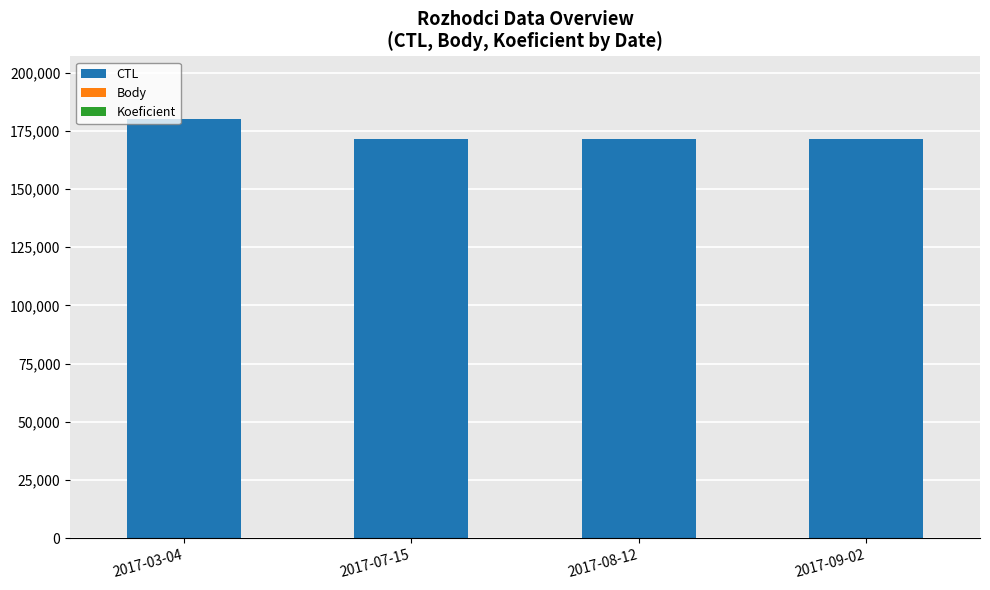

Are the bars horizontal?

No